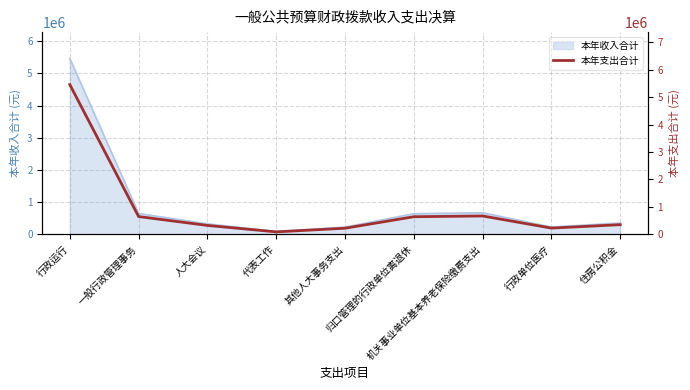

What is the label of the 7th point from the left?

机关事业单位基本养老保险缴费支出